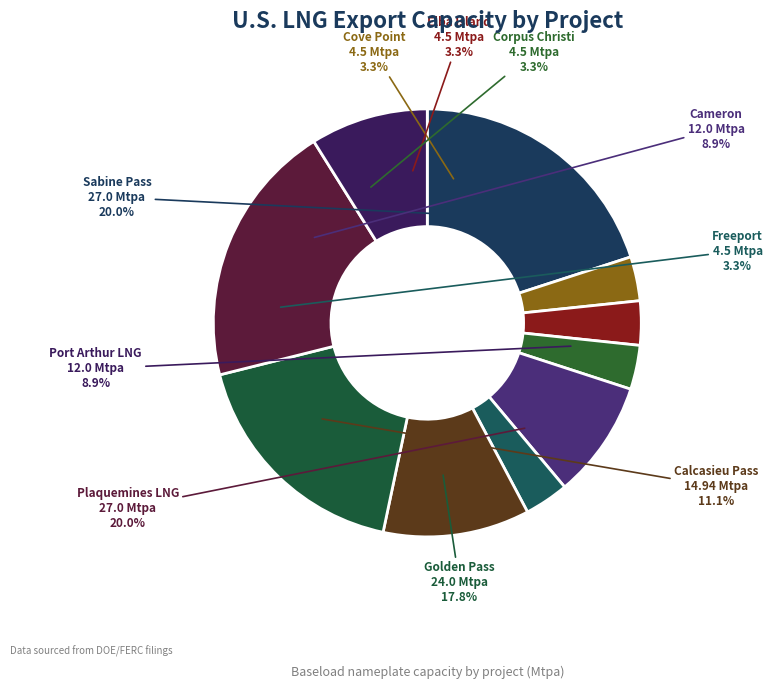

What percentage is the Golden Pass slice, to the nearest percent?

18%